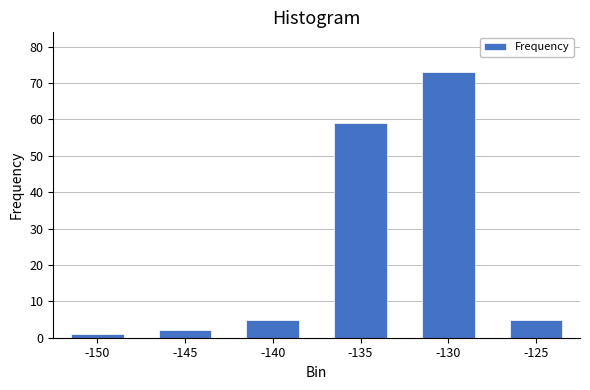

Reading left to right, list all the values displayed in this chart.

-150=1	-145=2	-140=5	-135=59	-130=73	-125=5